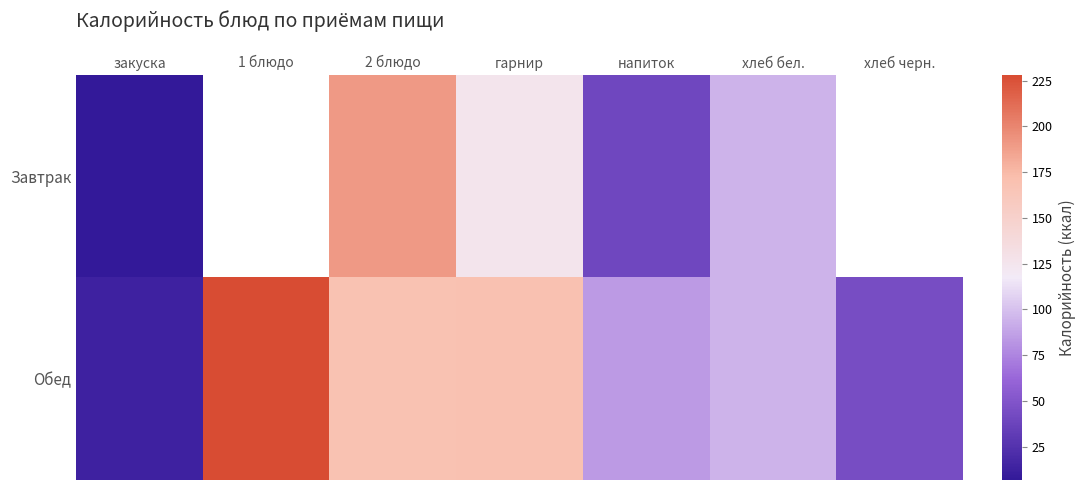

The Завтрак series shows 125.1 at гарнир. True or false?

True